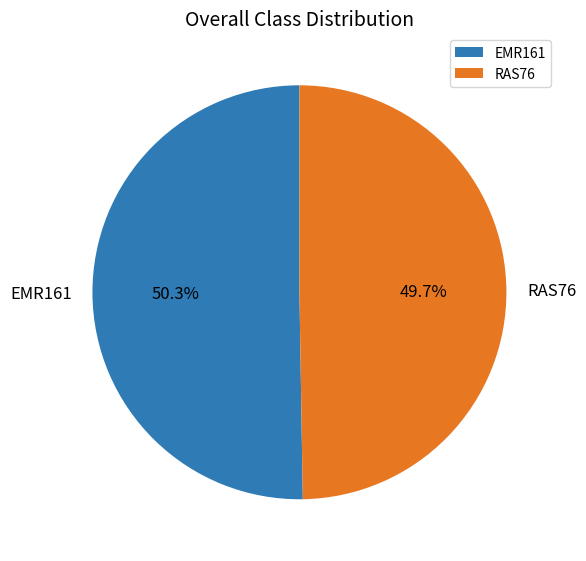

Rank the categories by value from highest to lowest.

EMR161, RAS76